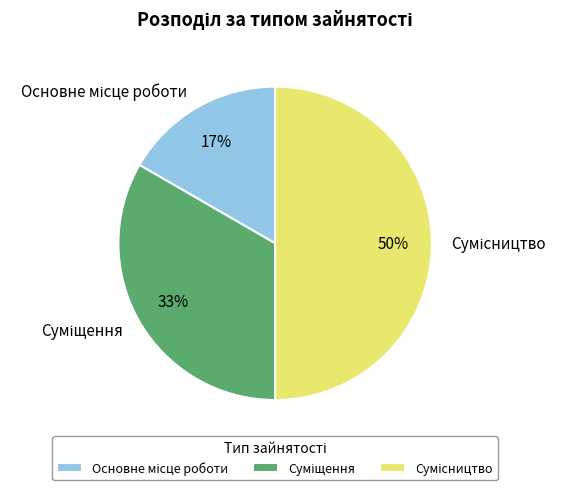

To the nearest percent, what is the average slice percentage?

33%